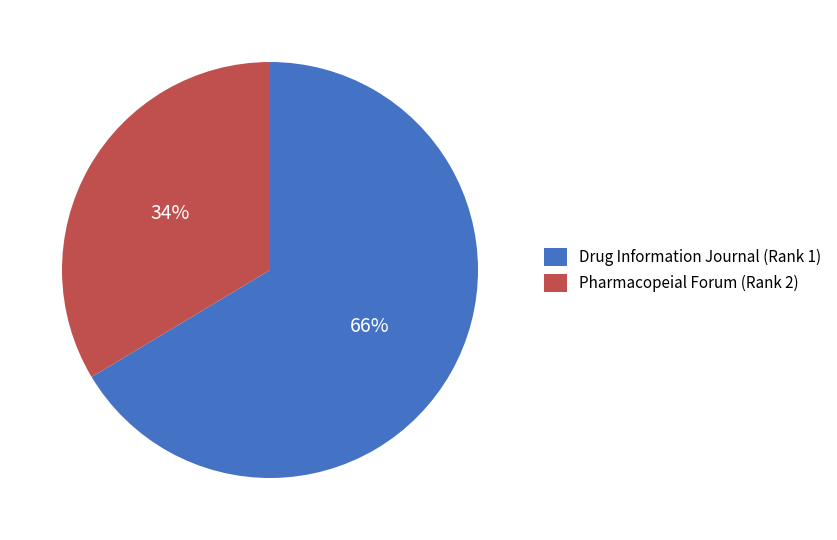

To the nearest percent, what percentage of the pie is Drug Information Journal (Rank 1)?

66%